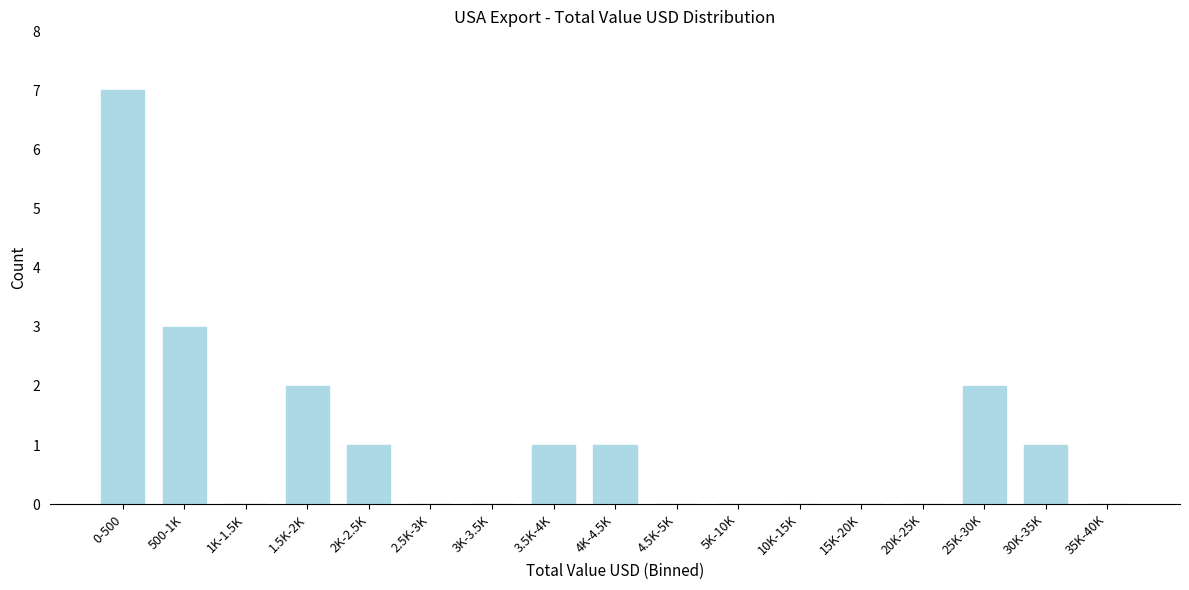

Reading left to right, transcribe all the data shown in this chart.

0-500=7	500-1K=3	1K-1.5K=0	1.5K-2K=2	2K-2.5K=1	2.5K-3K=0	3K-3.5K=0	3.5K-4K=1	4K-4.5K=1	4.5K-5K=0	5K-10K=0	10K-15K=0	15K-20K=0	20K-25K=0	25K-30K=2	30K-35K=1	35K-40K=0